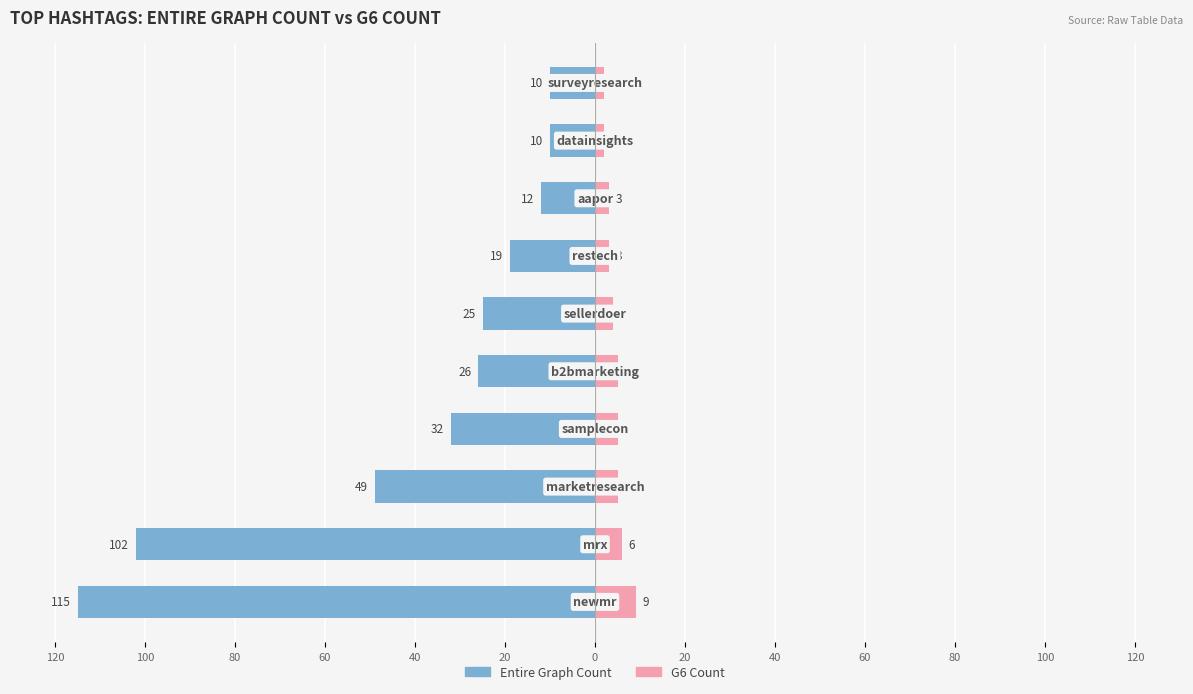

Which series has the largest range (max minus min)?

Entire Graph Count